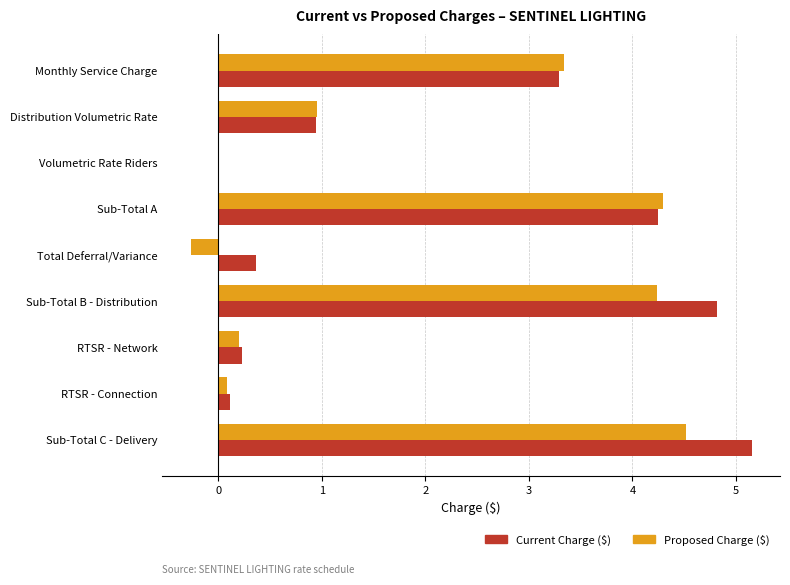

Between Monthly Service Charge and RTSR - Connection, which series saw the biggest shift?

Proposed Charge ($)